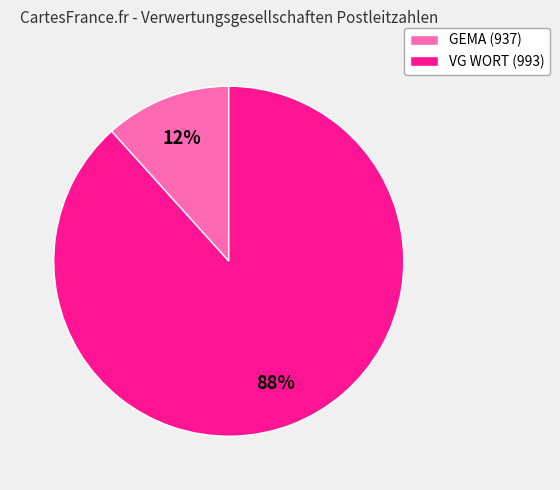

What percentage is the VG WORT (993) slice, to the nearest percent?

88%